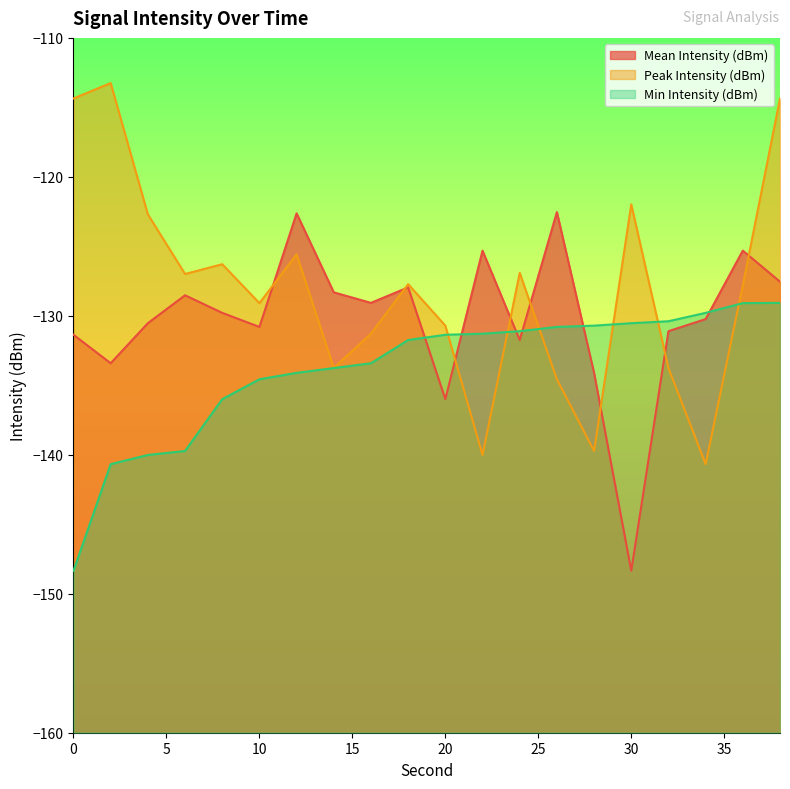

How many intersections are there between Peak Intensity (dBm) and Min Intensity (dBm)?

6